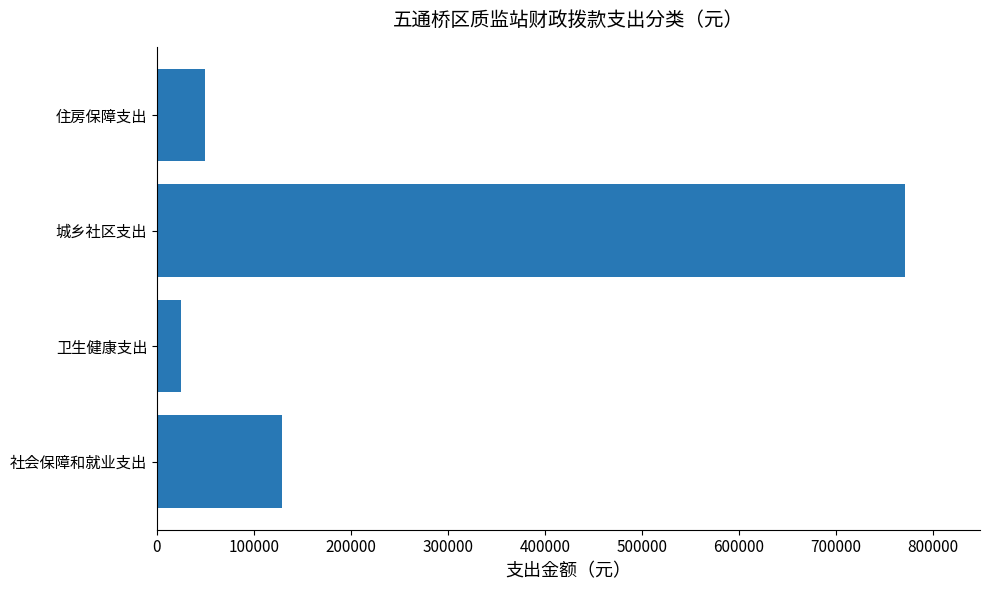

How many values are below 128895?

2